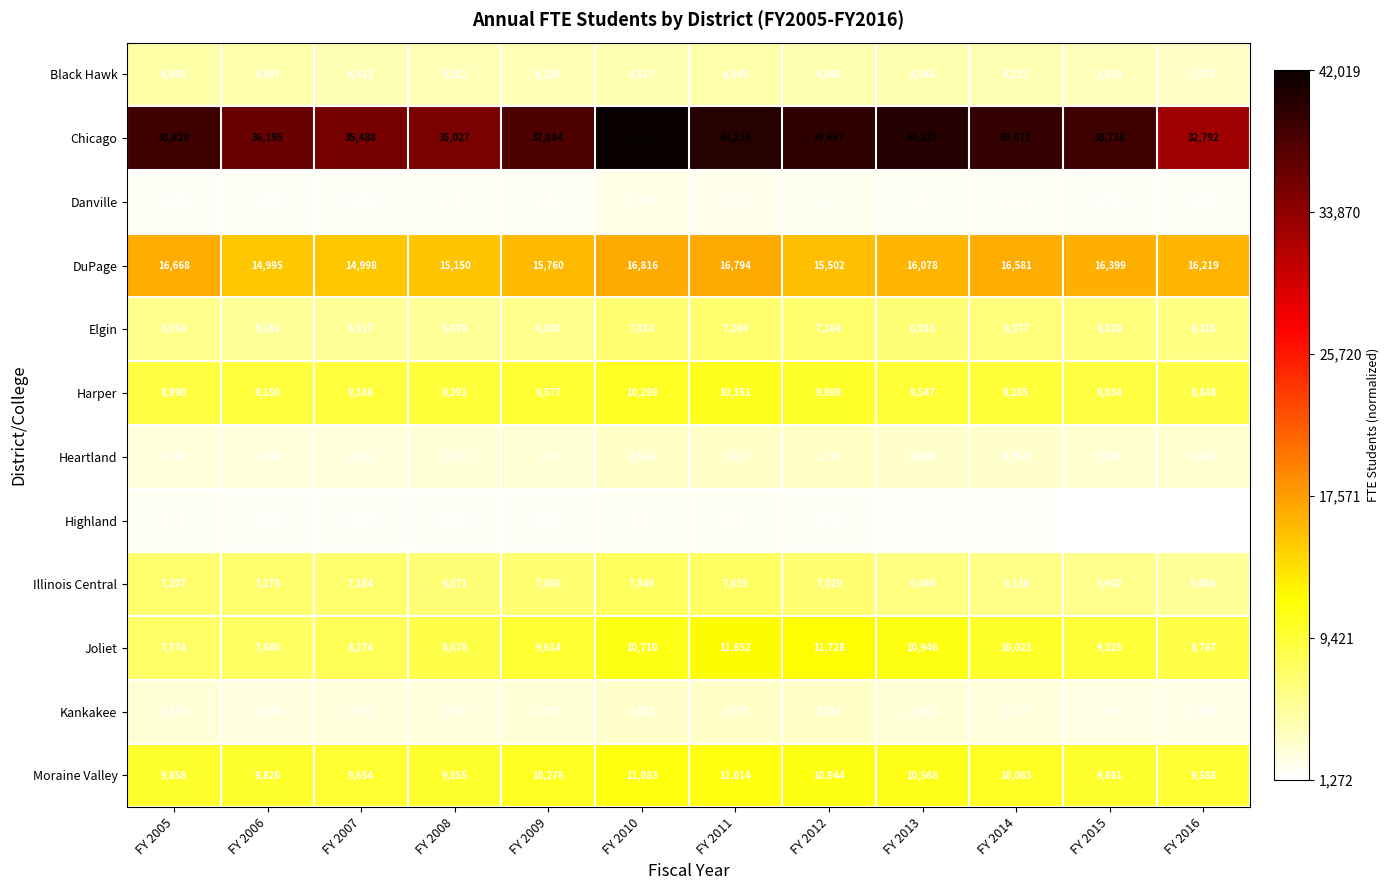

Where does the Heartland series first go above 3306?

FY 2010